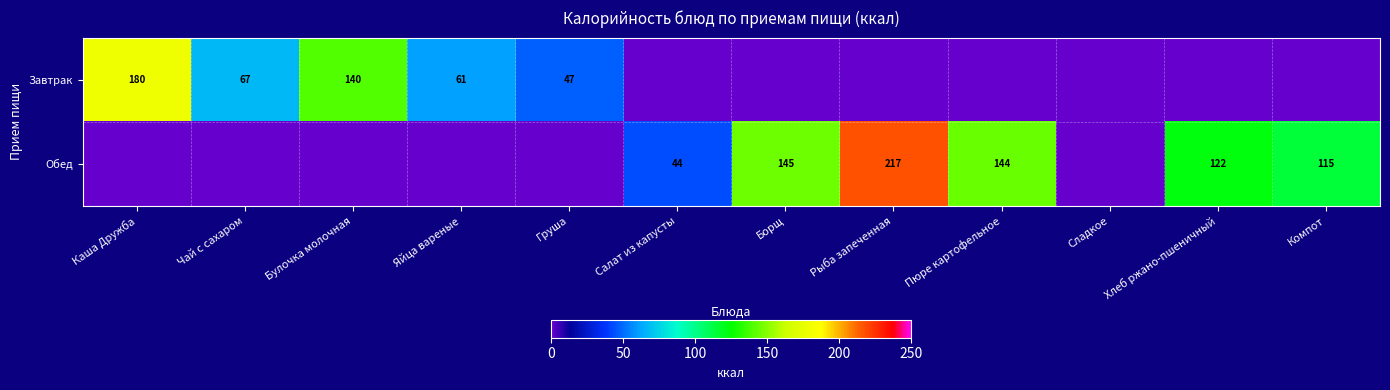

Is the value of Обед at Пюре картофельное greater than the value of Завтрак at Груша?

Yes